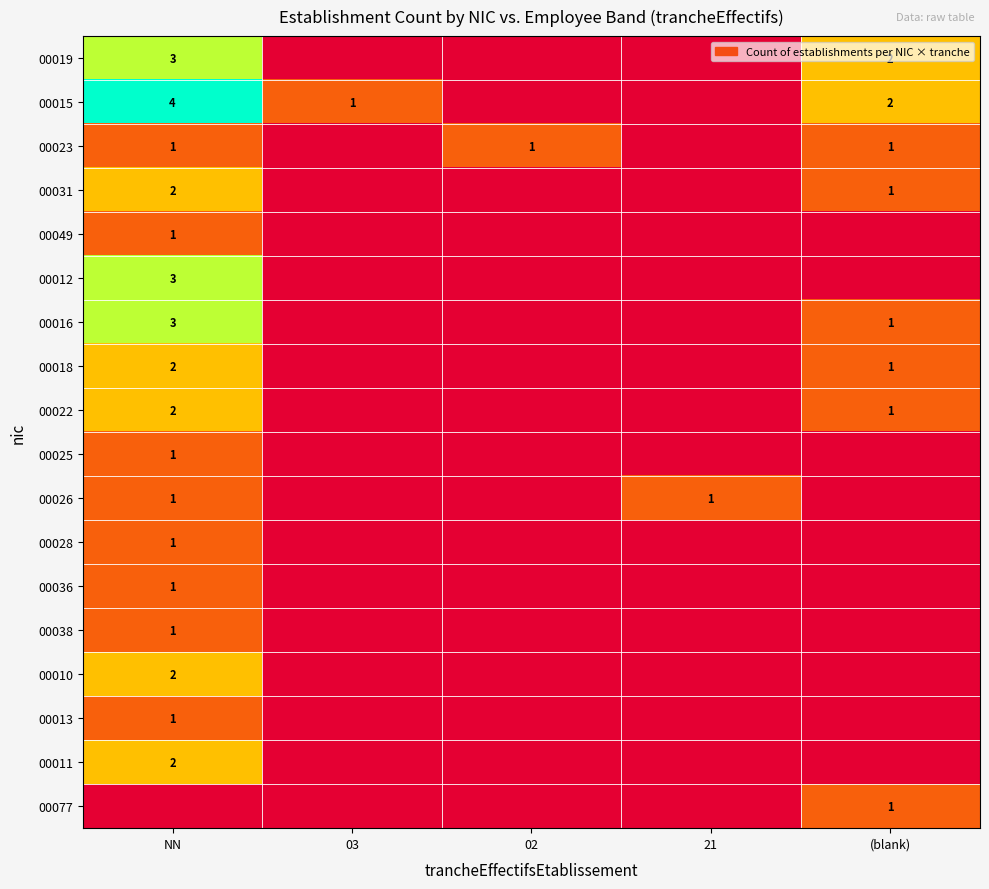

True or false: 00077 has a value of 2 at (blank).

False